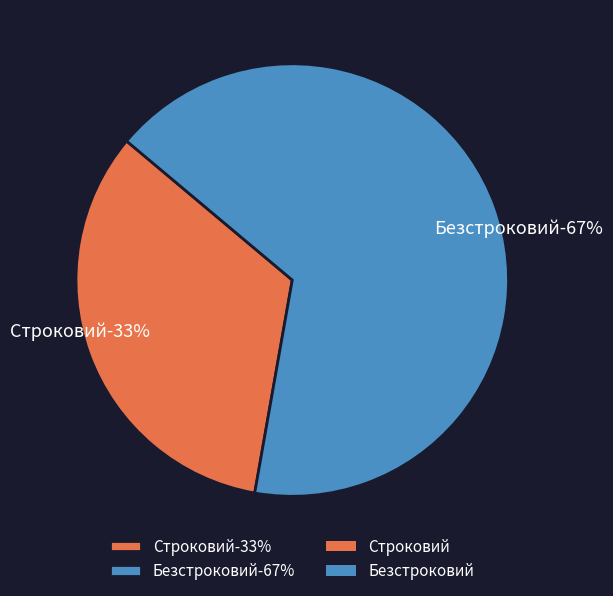

To the nearest percent, what portion does Строковий represent?

33%